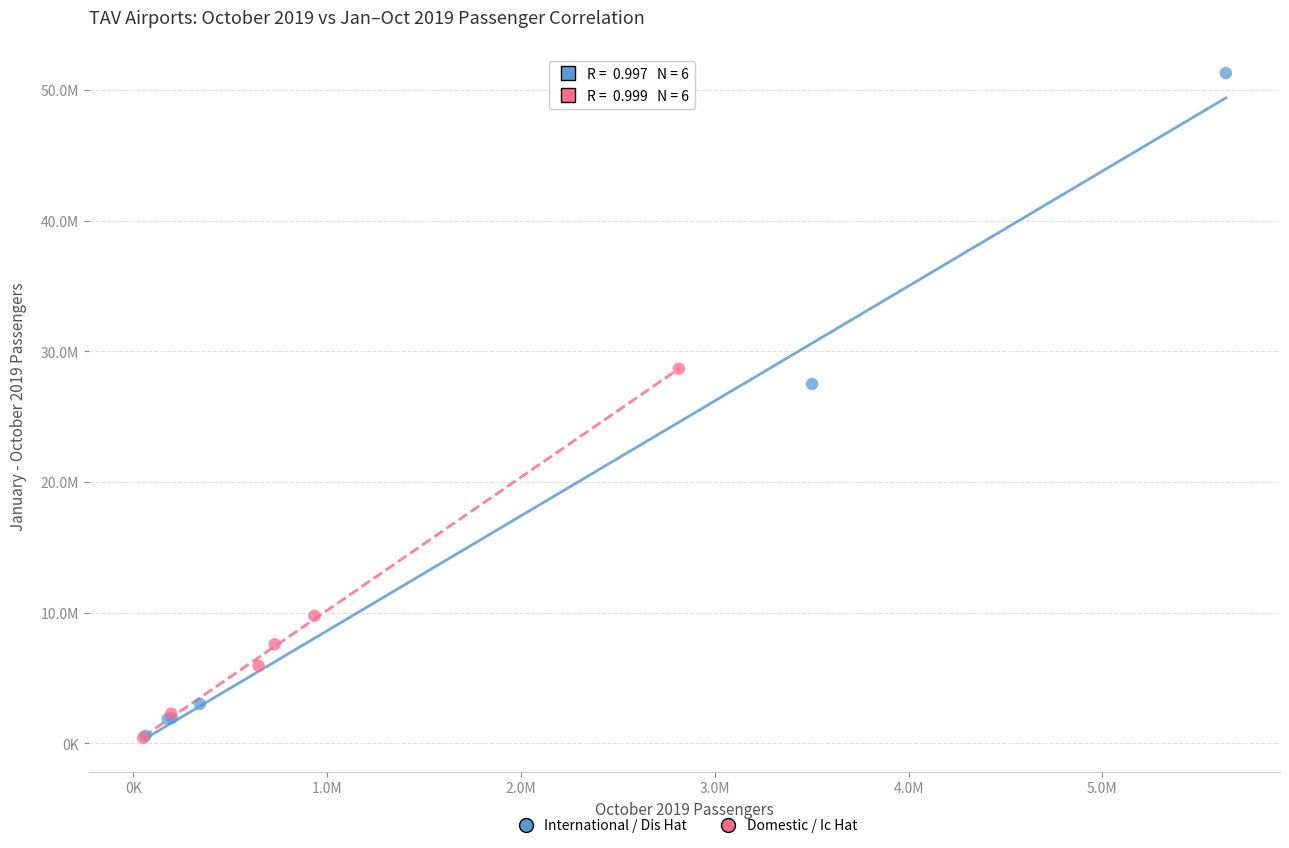

What are all the series names shown in the legend?

International / Dis Hat, Domestic / Ic Hat